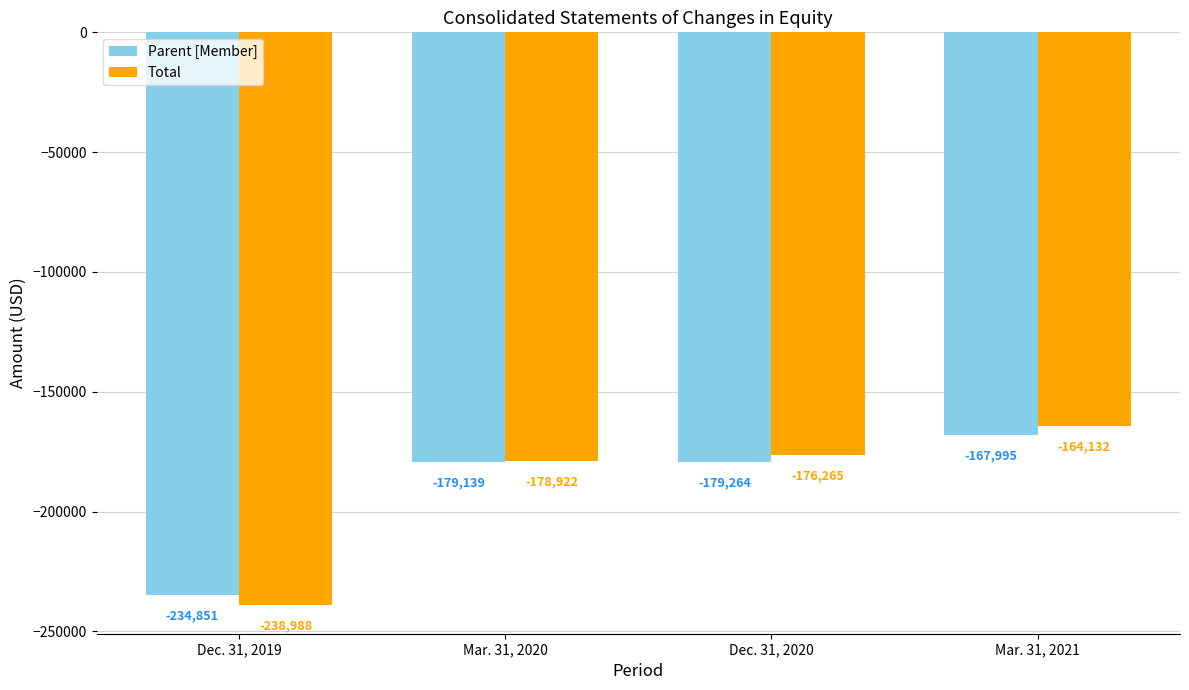

What are all the series names shown in the legend?

Parent [Member], Total